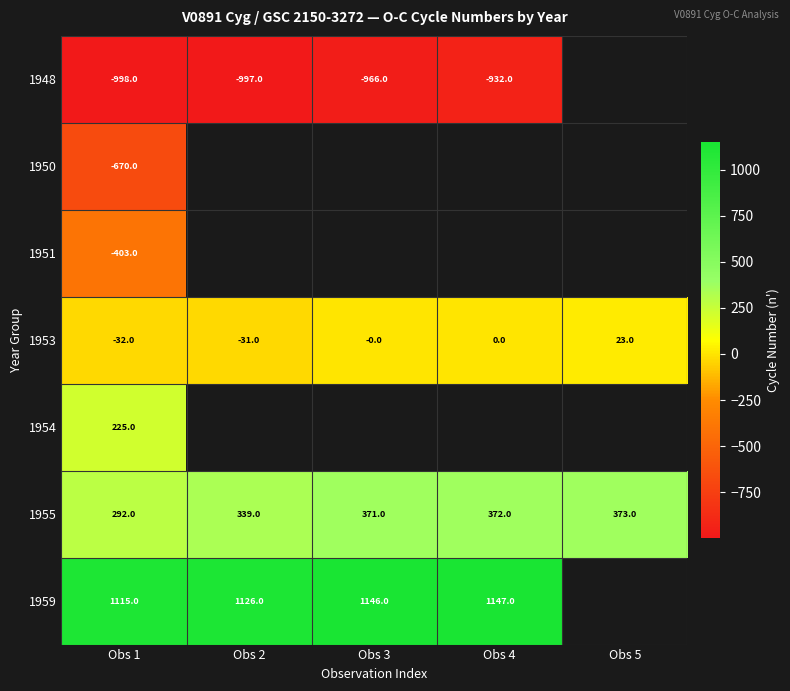

Is the value of 1953 at Obs 5 greater than the value of 1948 at Obs 4?

Yes